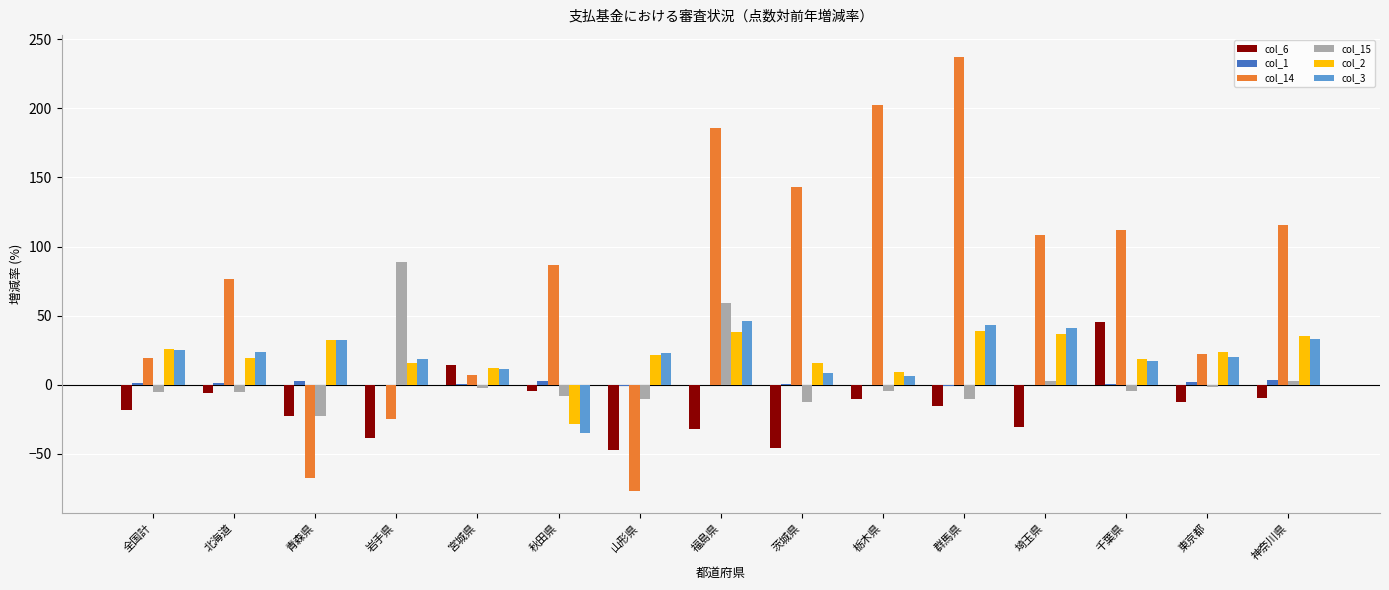

True or false: col_2 has a value of 21.5 at 山形県.

True